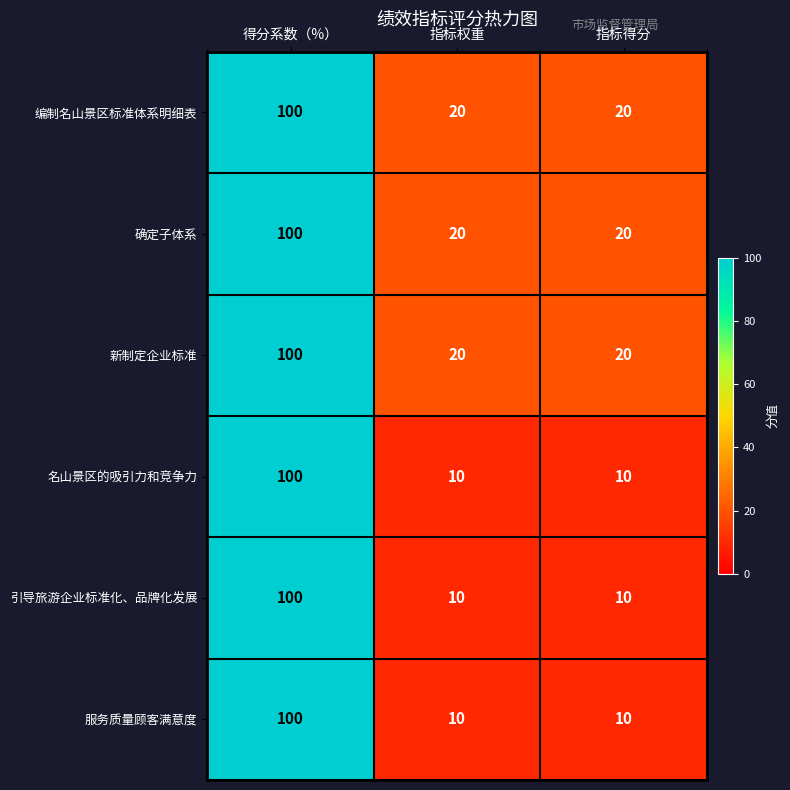

What is the average value of the 服务质量顾客满意度 series?

40